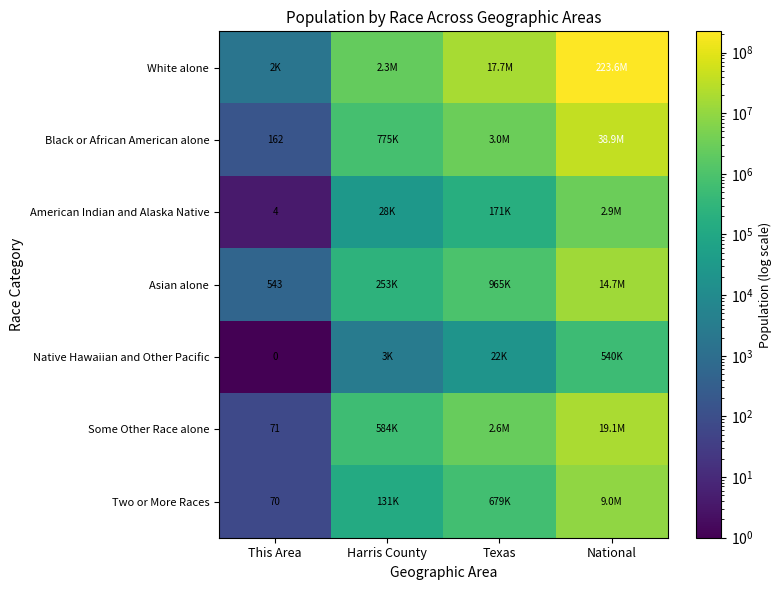

The value of Some Other Race alone at This Area is 71. True or false?

True